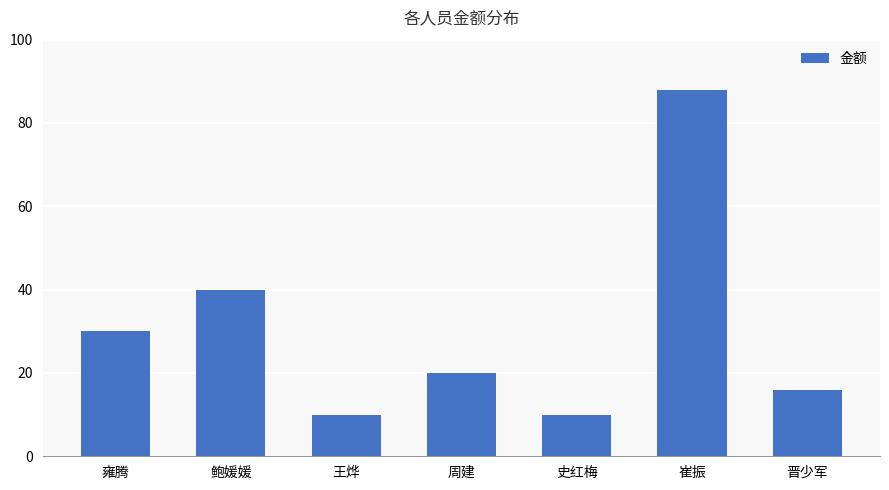

Which has a higher value, 王烨 or 晋少军?

晋少军